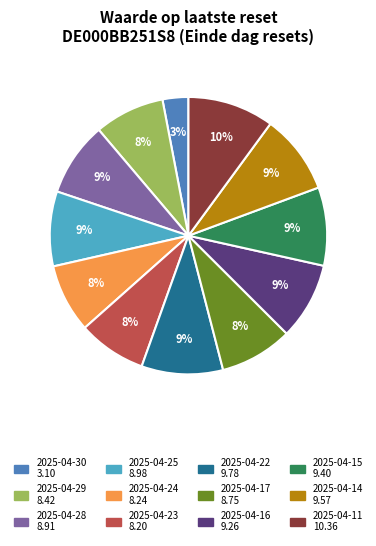

Count the number of slices in the pie.

12